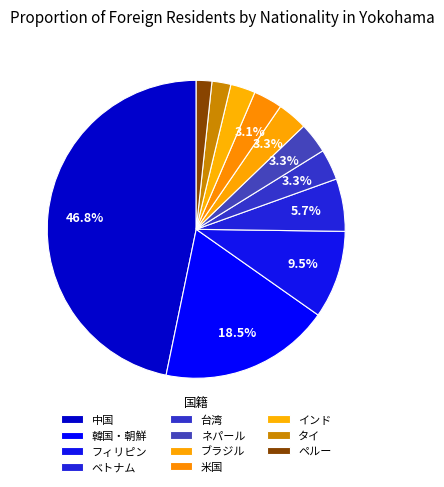

Rank the categories by value from lowest to highest.

ペルー, タイ, インド, 米国, ブラジル, ネパール, 台湾, ベトナム, フィリピン, 韓国・朝鮮, 中国